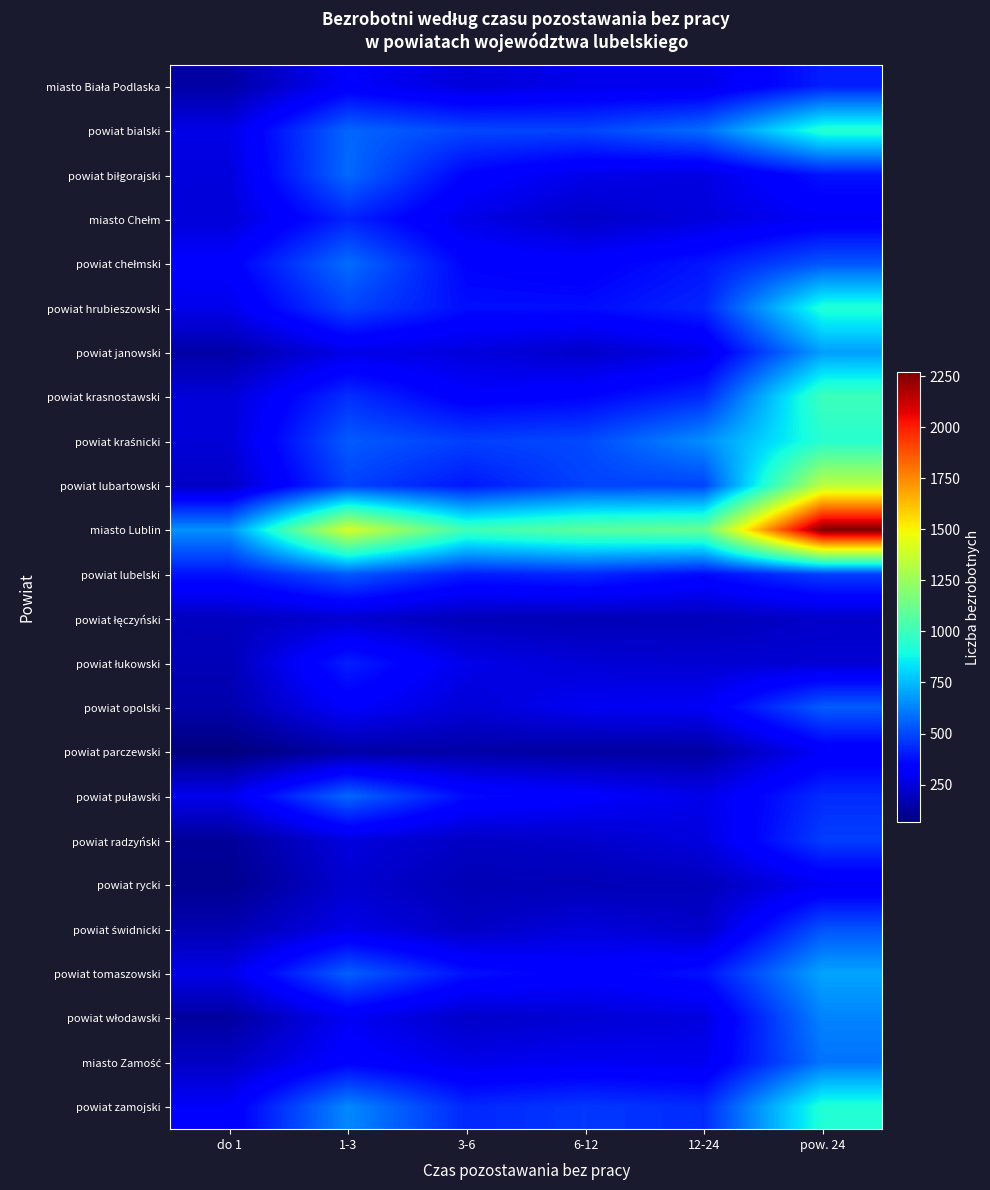

List the series in order of their peak value, highest first.

miasto Lublin, powiat lubartowski, powiat krasnostawski, powiat kraśnicki, powiat bialski, powiat zamojski, powiat hrubieszowski, powiat tomaszowski, powiat janowski, powiat włodawski, miasto Zamość, powiat chełmski, powiat biłgorajski, powiat puławski, powiat opolski, powiat lubelski, powiat świdnicki, powiat radzyński, miasto Chełm, powiat łukowski, miasto Biała Podlaska, powiat parczewski, powiat rycki, powiat łęczyński